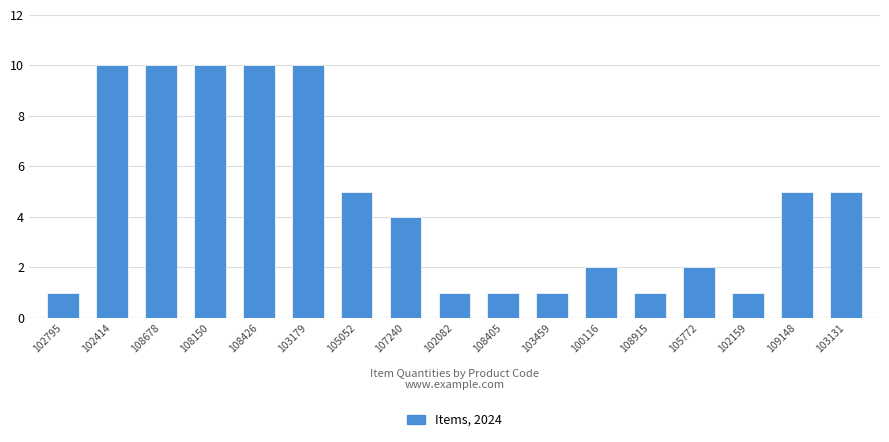

How many values are between 1 and 10?

17